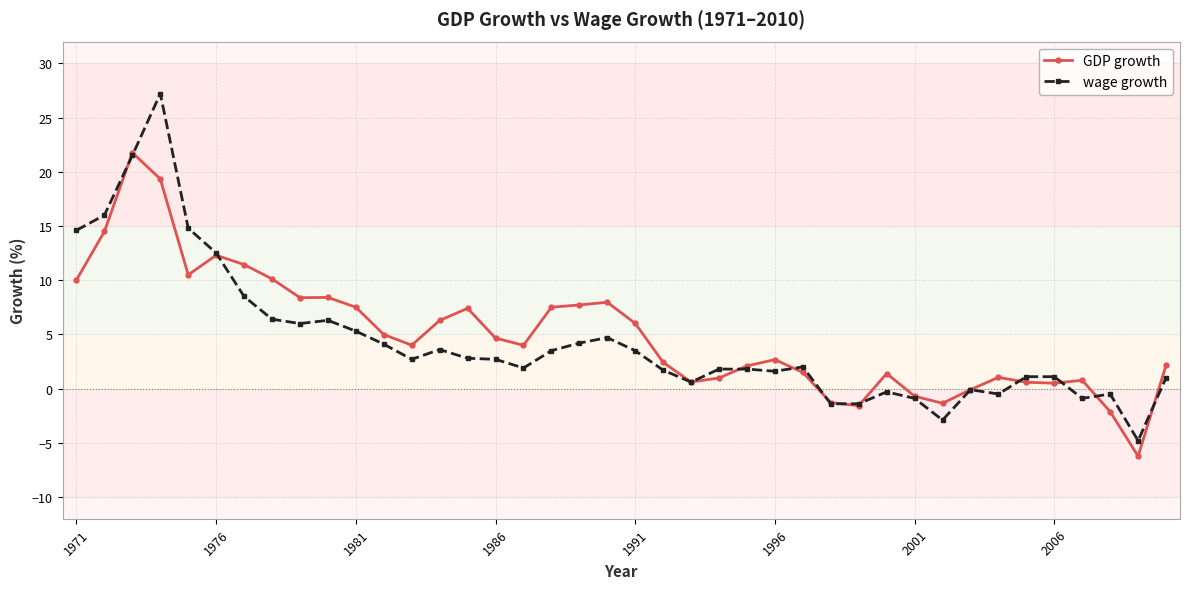

What is the maximum value for GDP growth?

21.8